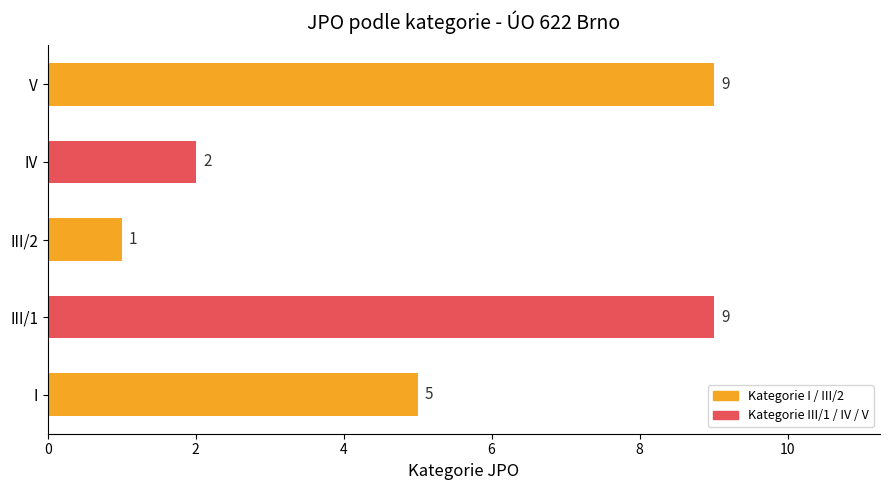

Are the bars grouped side by side (vs. stacked)?

No